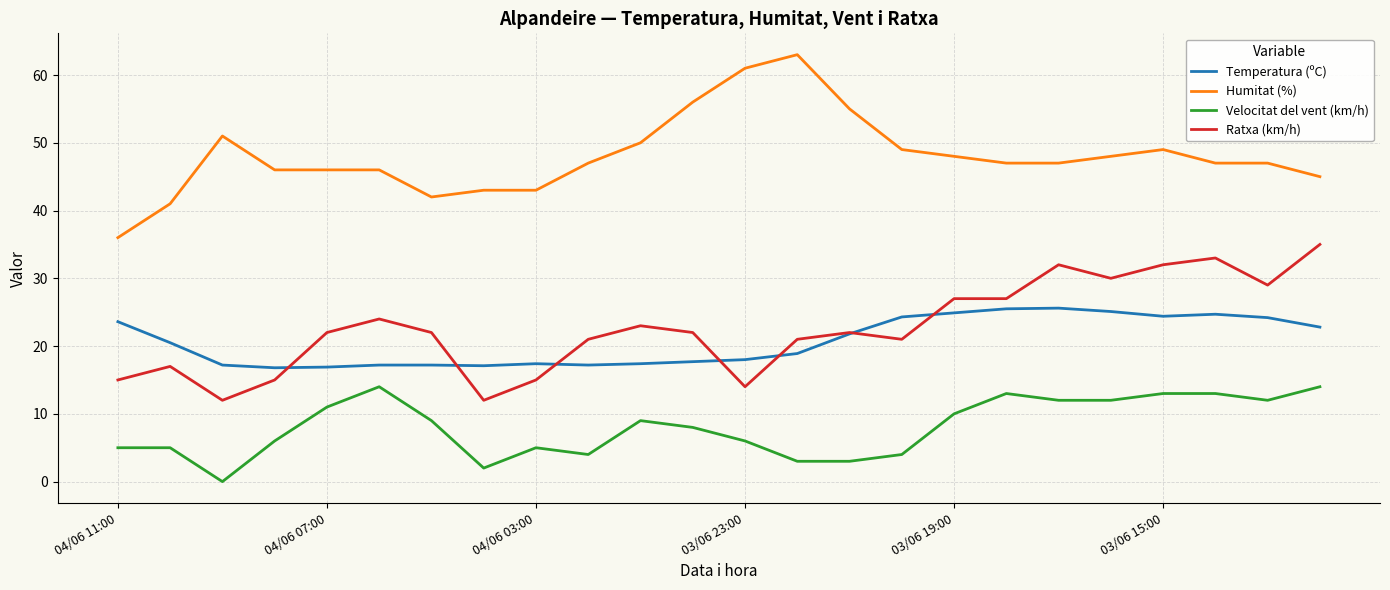

Which series has the largest total across all categories?

Humitat (%)